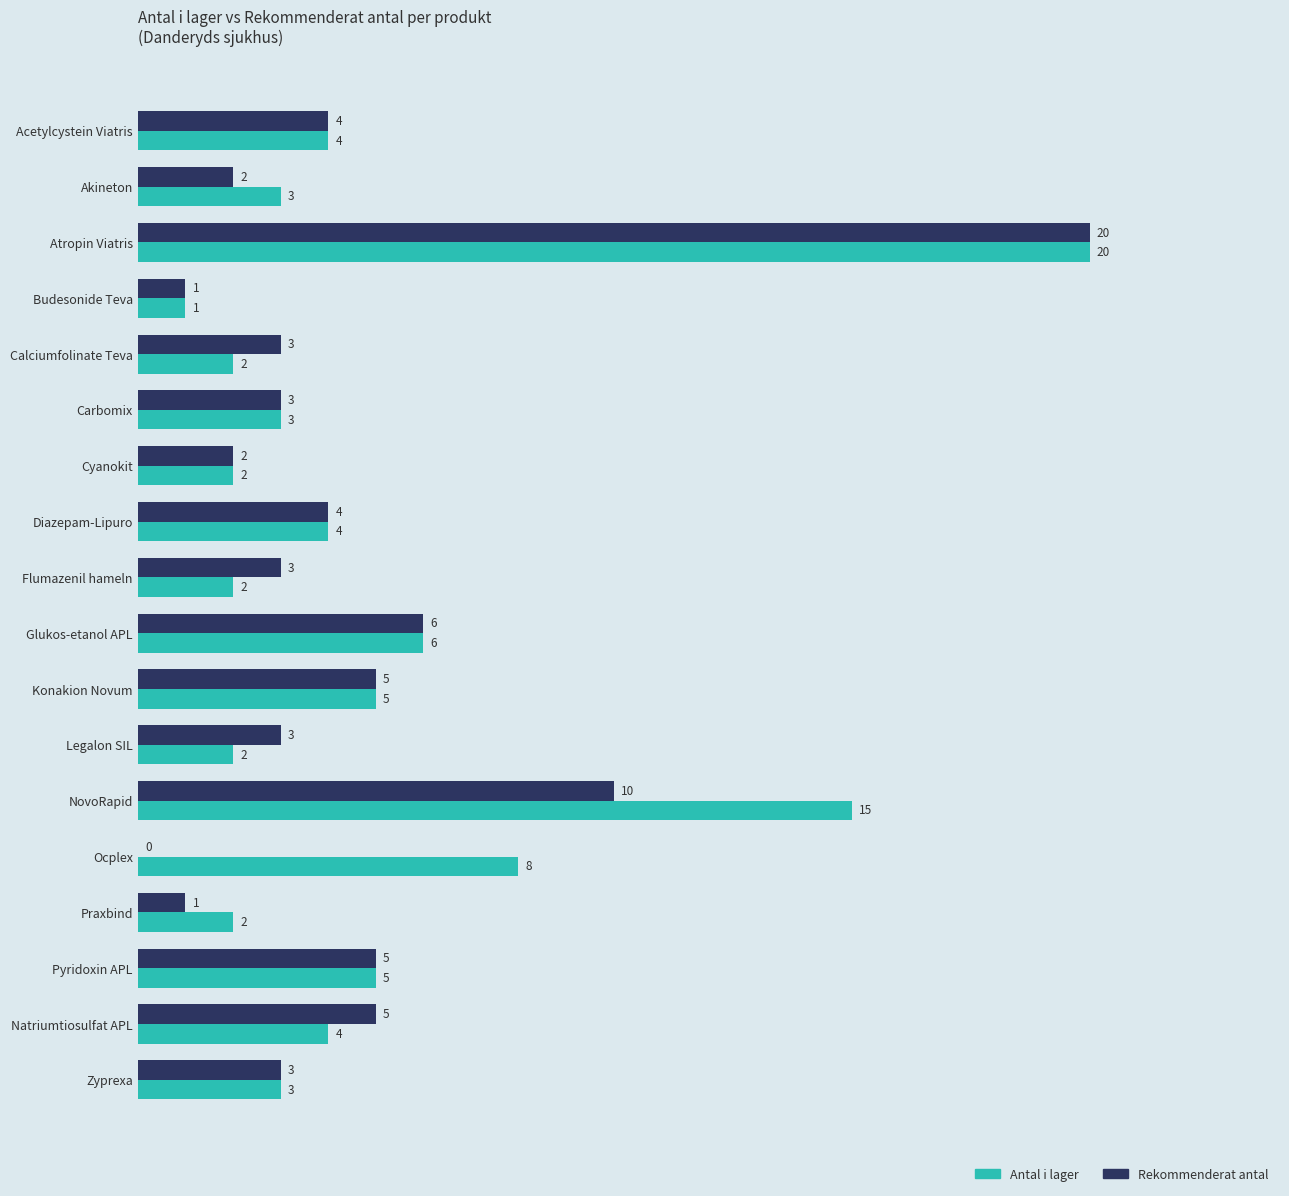

Between Glukos-etanol APL and Ocplex, which series saw the biggest shift?

Rekommenderat antal